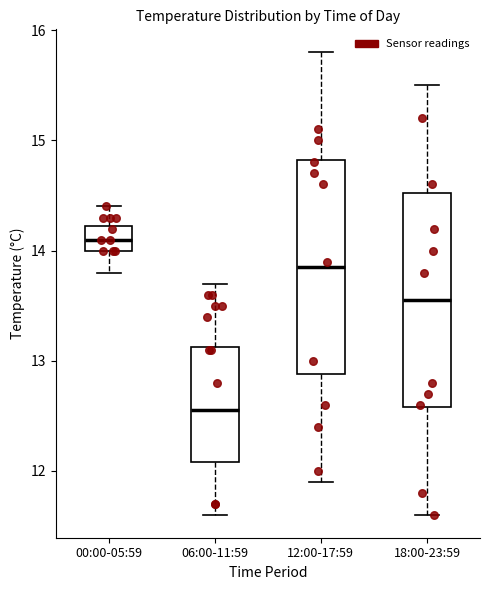

Reading left to right, transcribe this box plot: for each box, give where its median line is, the range the box spans, and where its two whiskers end, as read against the y-axis. The values are not printed on the chart, so give them approximately, as read against the axis.

00:00-05:59: median 14.1, box 14.0 to 14.2, whiskers 13.8 to 14.4
06:00-11:59: median 12.6, box 12.1 to 13.1, whiskers 11.6 to 13.7
12:00-17:59: median 13.9, box 12.9 to 14.8, whiskers 11.9 to 15.8
18:00-23:59: median 13.6, box 12.6 to 14.5, whiskers 11.6 to 15.5